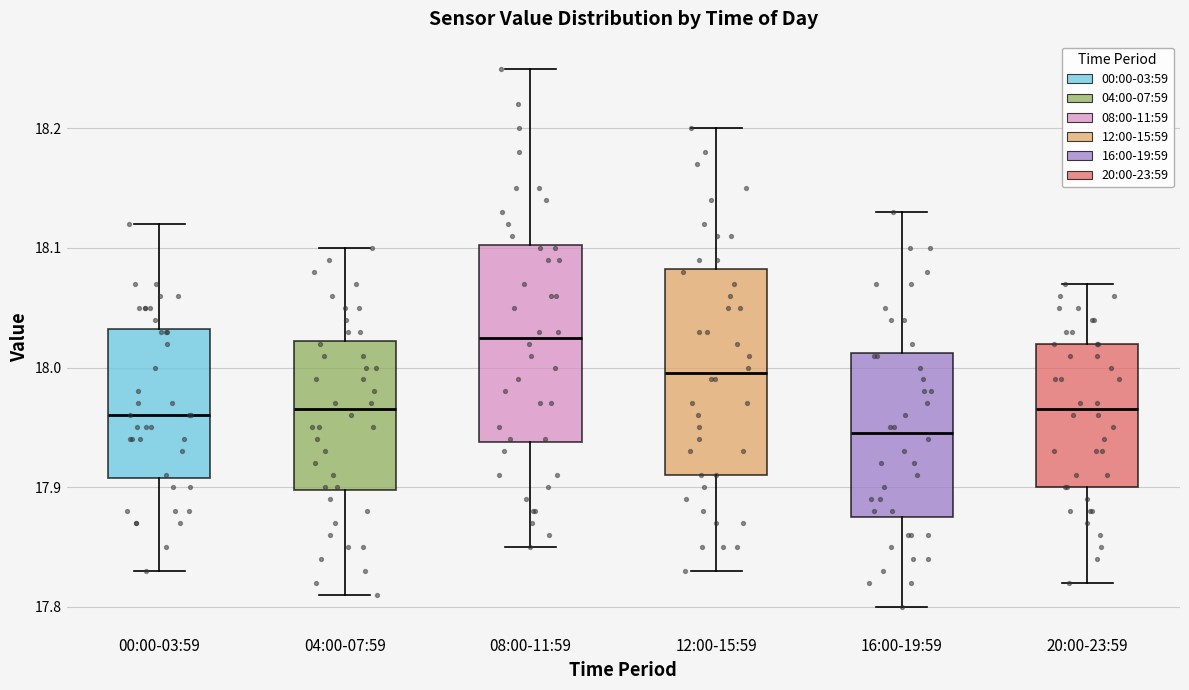

Where does the lower whisker of the box for 08:00-11:59 end on the y-axis? The values are not printed on the chart, so give them approximately, as read against the axis.

17.85